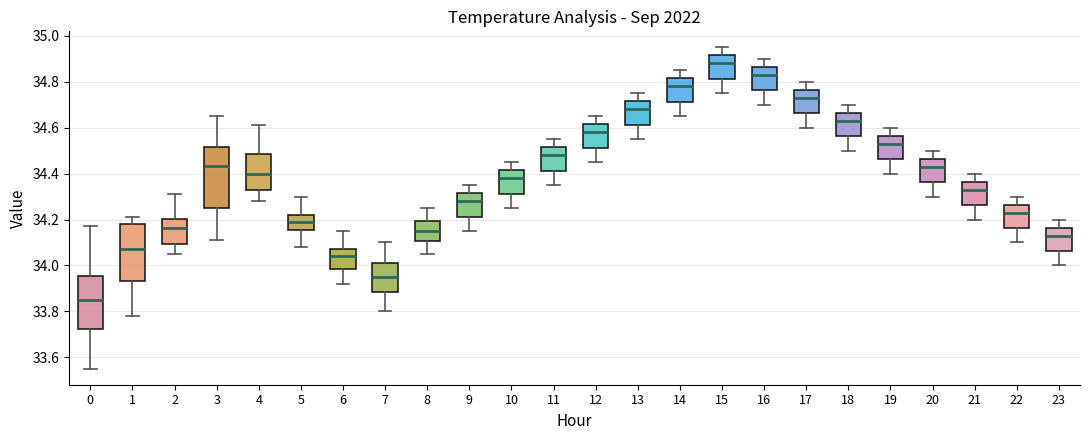

Where does the lower whisker of the box at x = 23 end on the y-axis? The values are not printed on the chart, so give them approximately, as read against the axis.

34.00